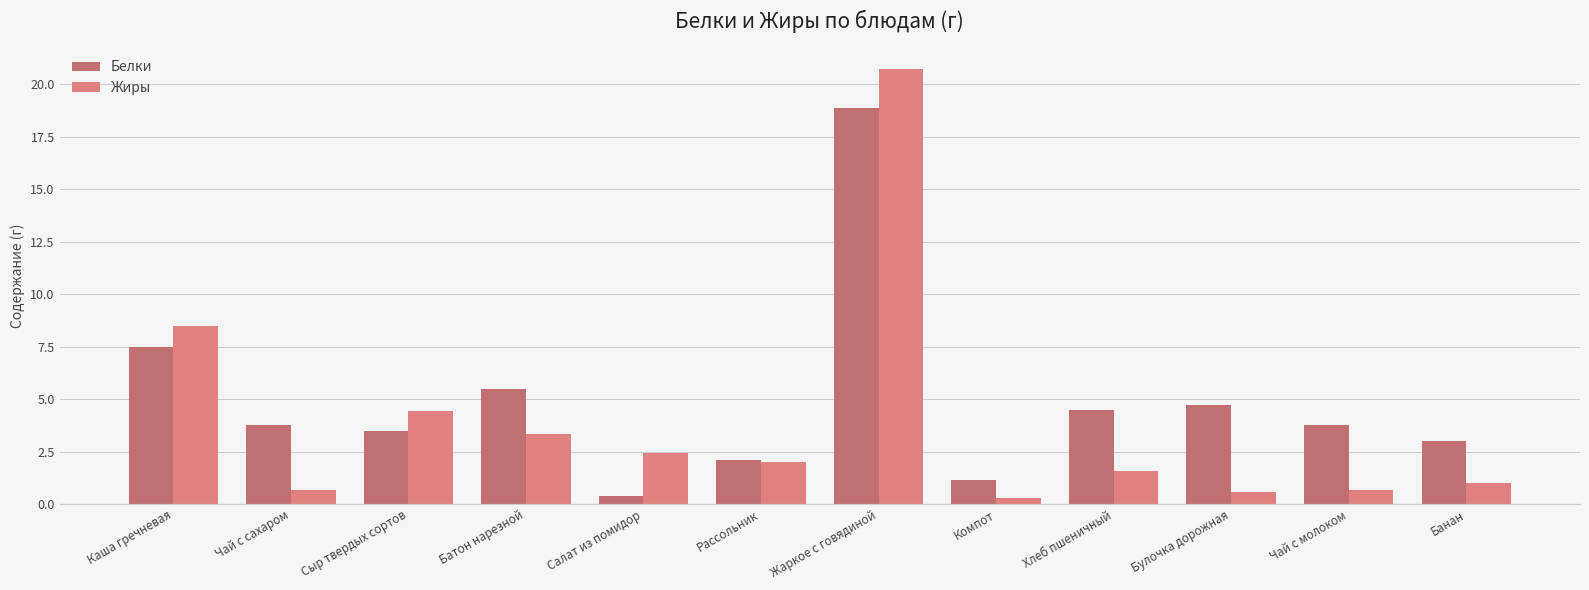

Are the bars horizontal?

No